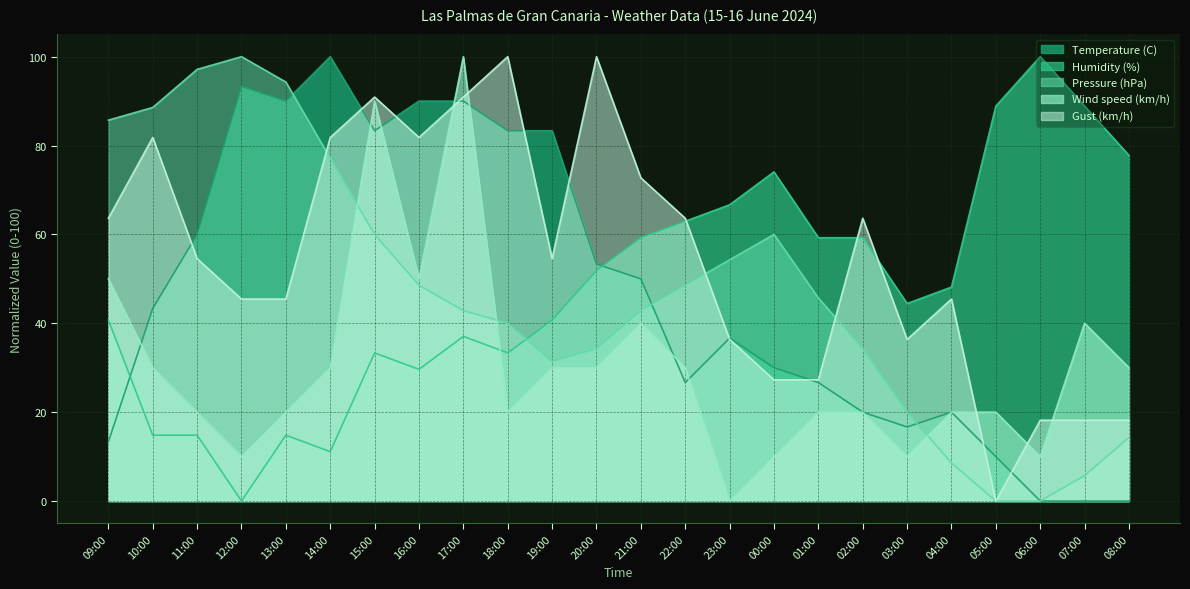

Rank the categories by Gust (km/h) value from lowest to highest.

05:00, 06:00, 07:00, 08:00, 00:00, 01:00, 23:00, 03:00, 12:00, 13:00, 04:00, 11:00, 19:00, 09:00, 22:00, 02:00, 21:00, 10:00, 14:00, 16:00, 15:00, 17:00, 18:00, 20:00